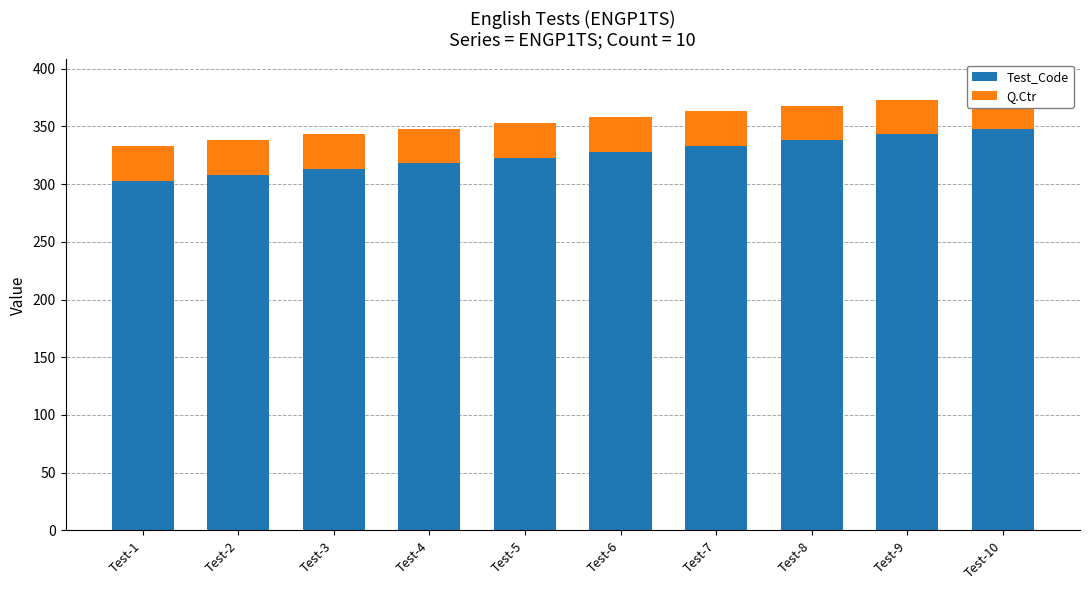

What is the value of the Test_Code bar at the 2nd from the left?

308